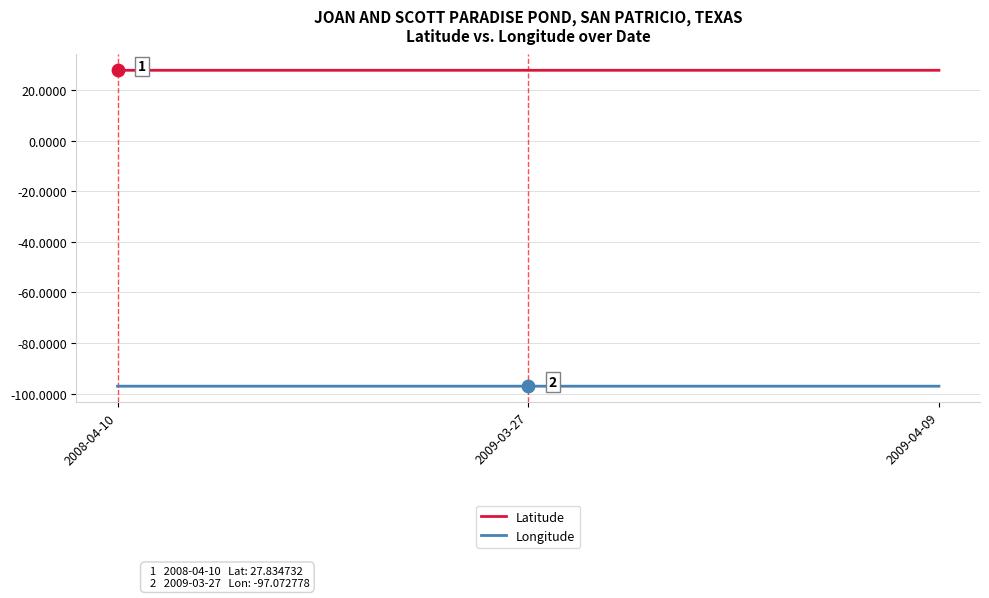

What are all the series names shown in the legend?

Latitude, Longitude